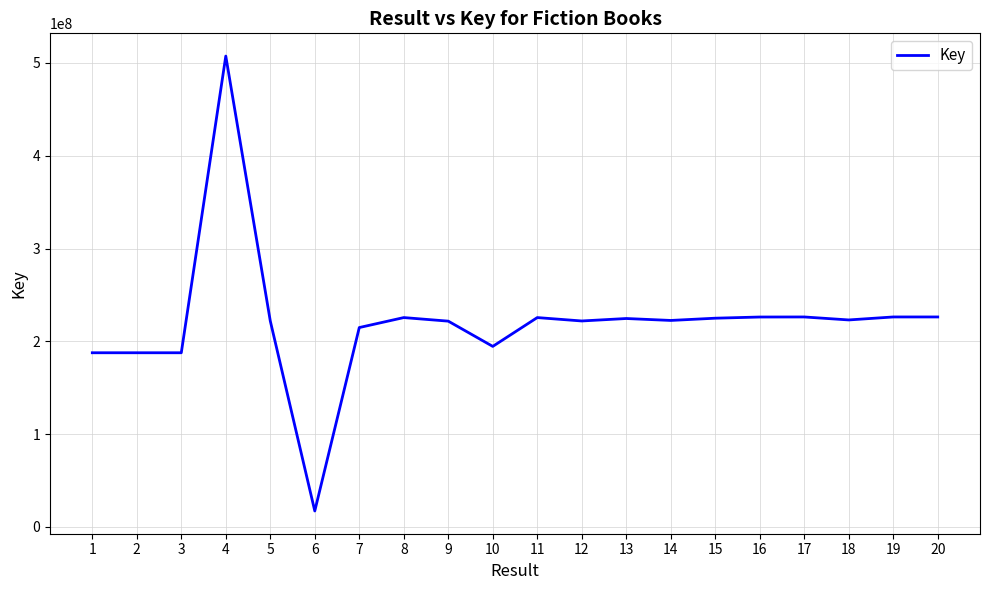

What is the change in value from 7 to 17?

+11415062